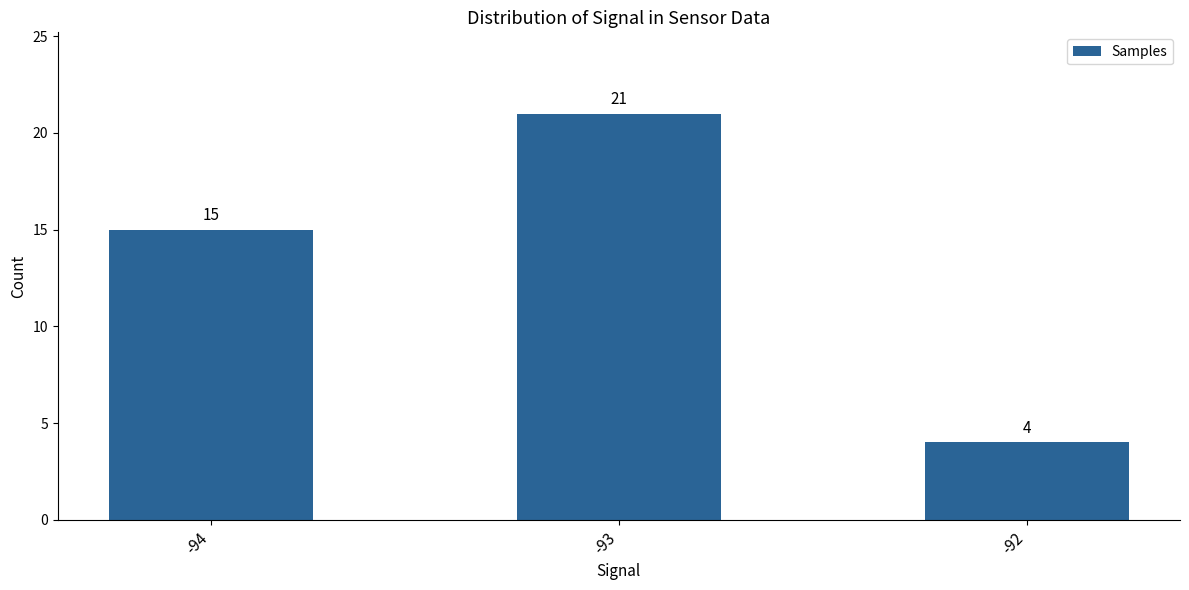

At which category does the chart reach its peak across all series?

-93